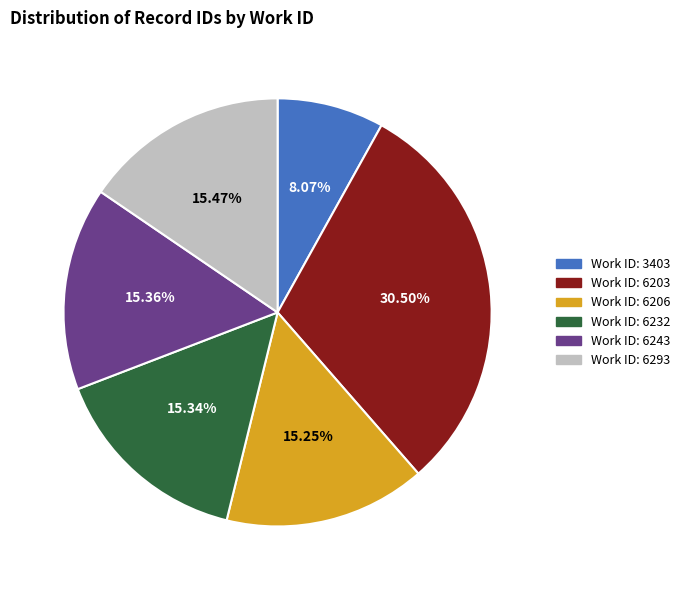

Is there a majority slice in this chart?

No